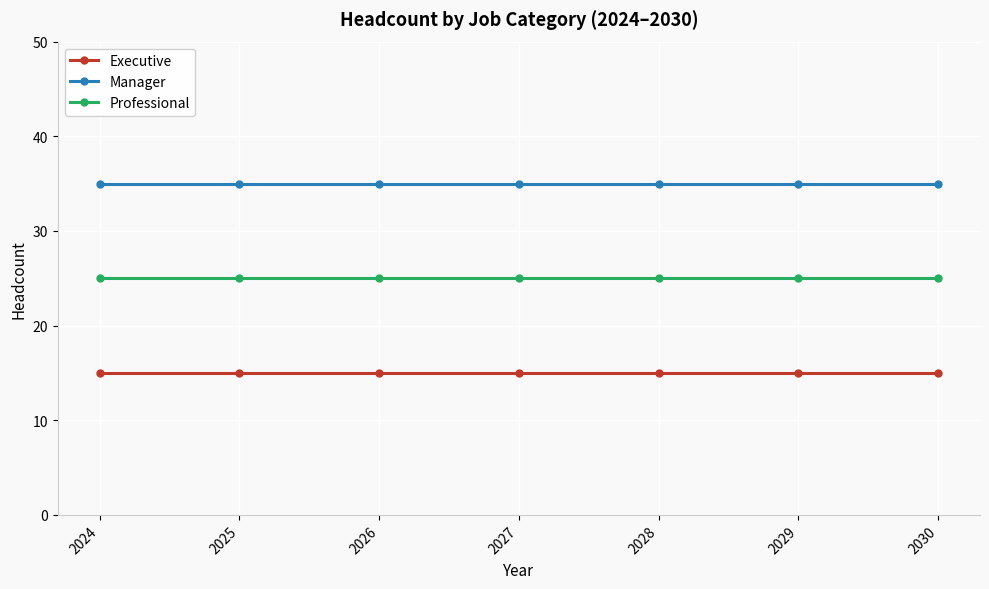

True or false: Executive and Manager intersect in this chart.

False